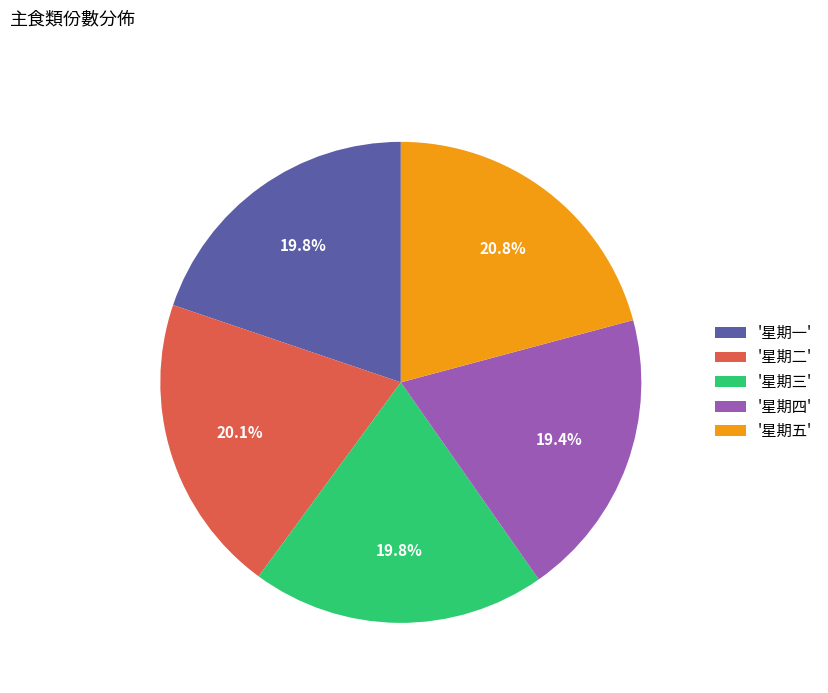

Does any single category account for the majority?

No